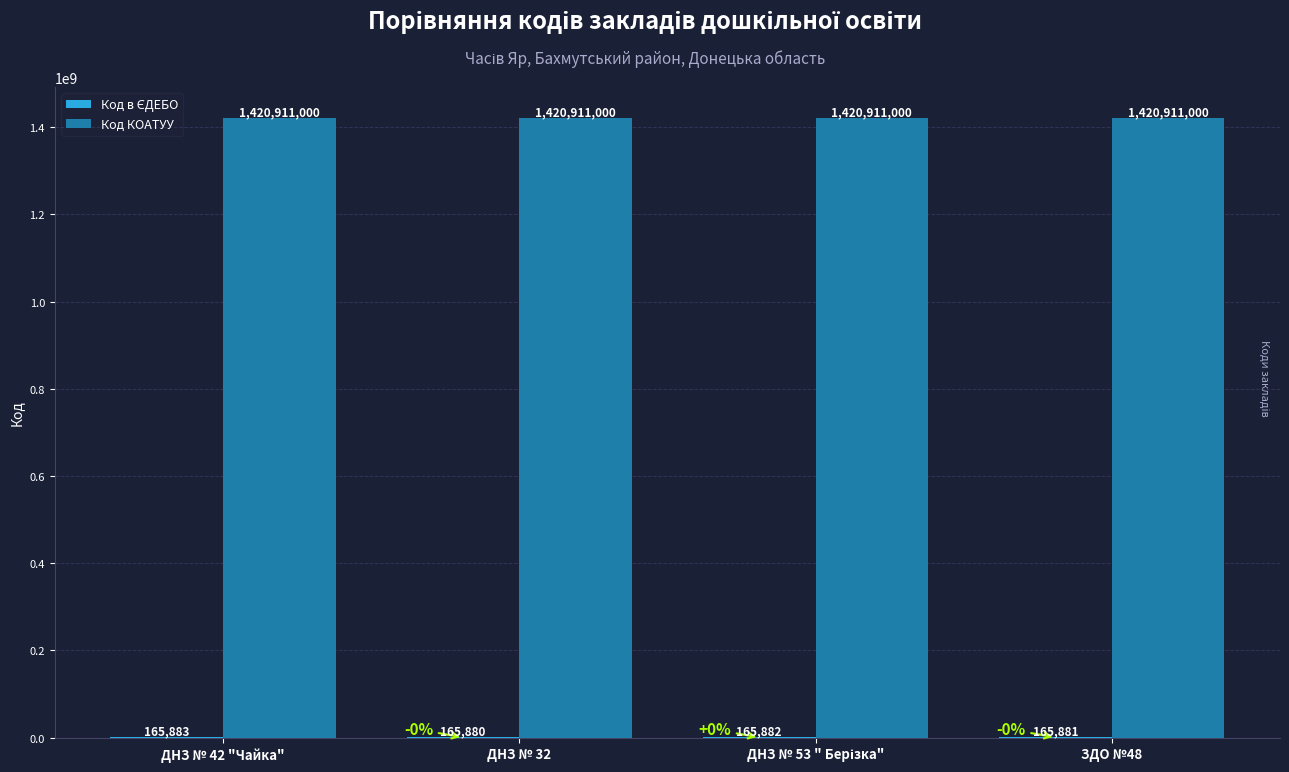

What is the maximum value shown in the chart?

1420911000